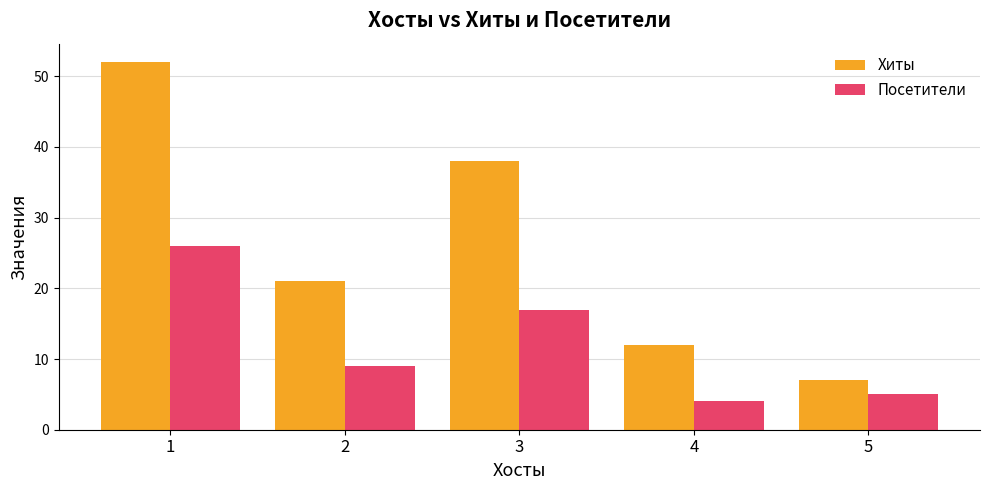

At which label is Хиты closest to 29?

2